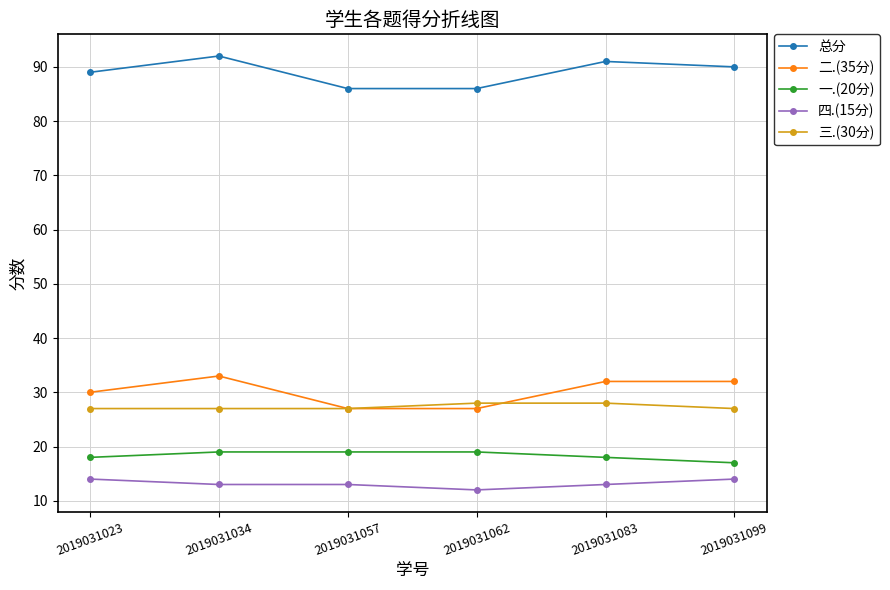

Is this an area chart (filled region under the line)?

No